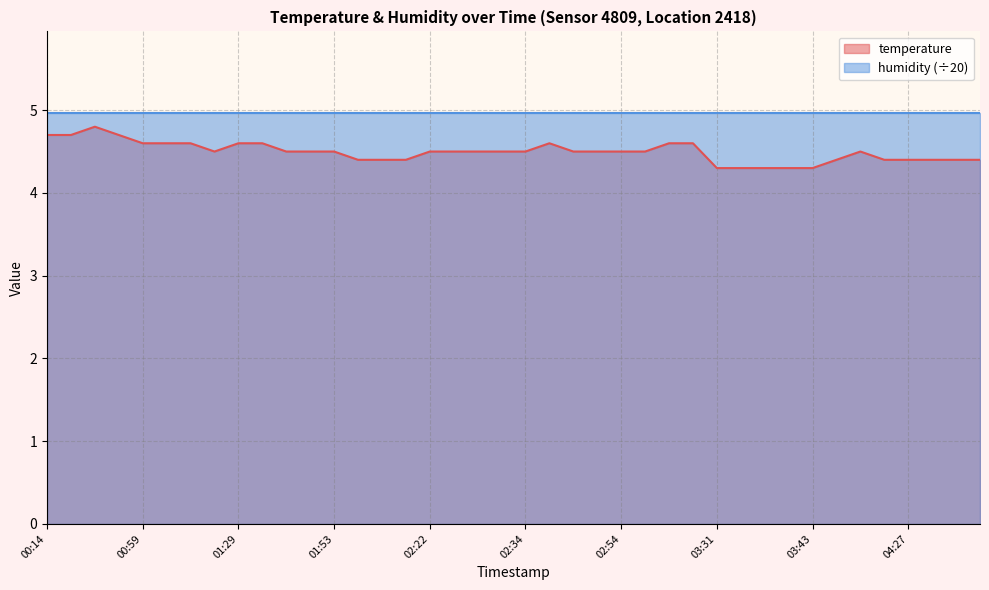

List the labels in order of value, largest first.

00:24, 00:14, 00:17, 00:39, 00:59, 01:01, 01:03, 01:29, 01:38, 02:42, 03:11, 03:16, 01:06, 01:48, 01:51, 01:53, 02:22, 02:25, 02:27, 02:30, 02:34, 02:44, 02:49, 02:54, 03:04, 04:07, 01:58, 02:00, 02:17, 03:52, 04:24, 04:27, 04:34, 04:44, 04:46, 03:31, 03:33, 03:35, 03:40, 03:43